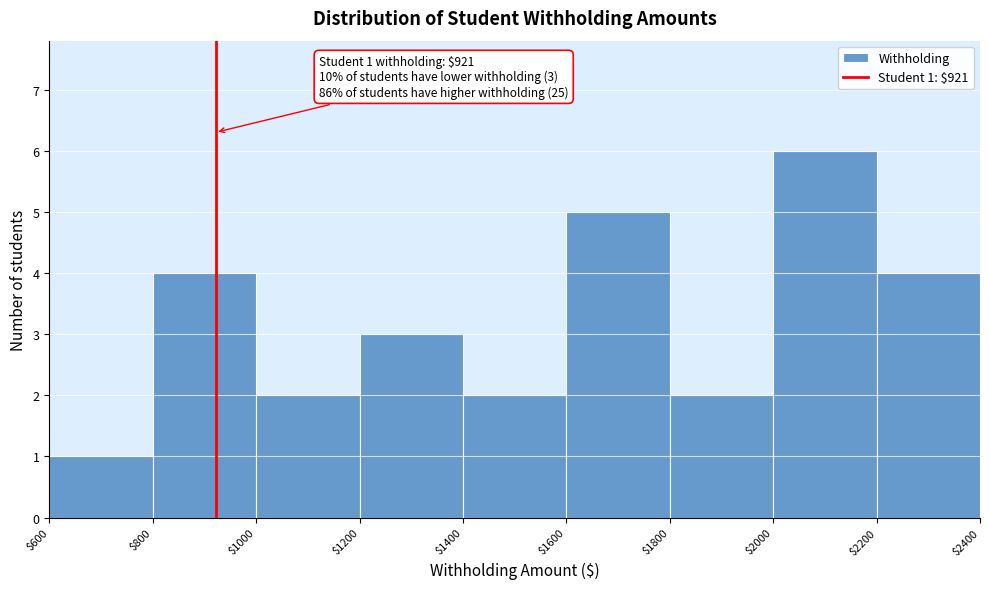

Over which range of the x-axis is the bar tallest?

$2000 to $2200